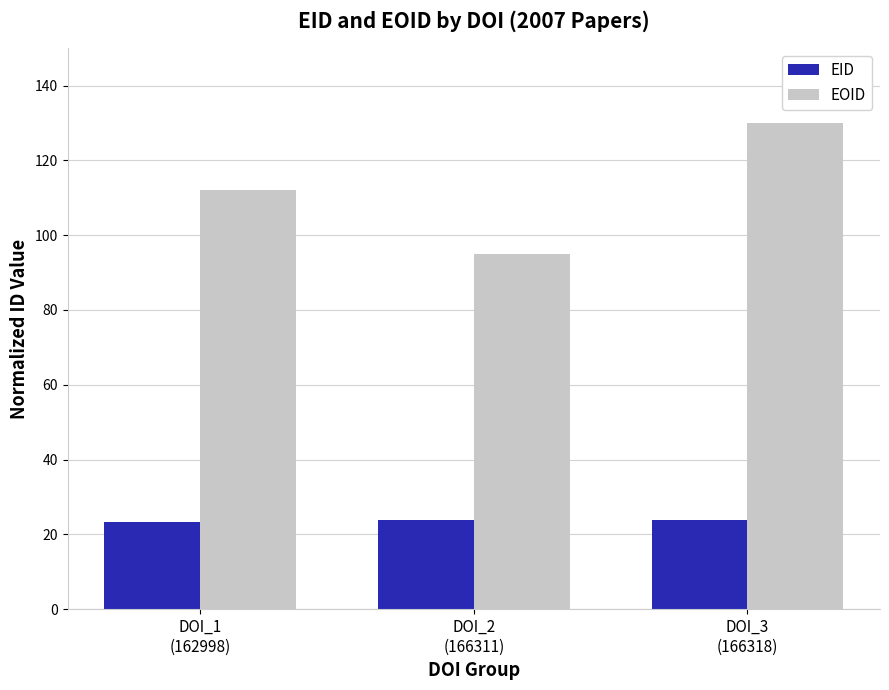

True or false: EID has a value of 12.0 at DOI_3
(166318).

False